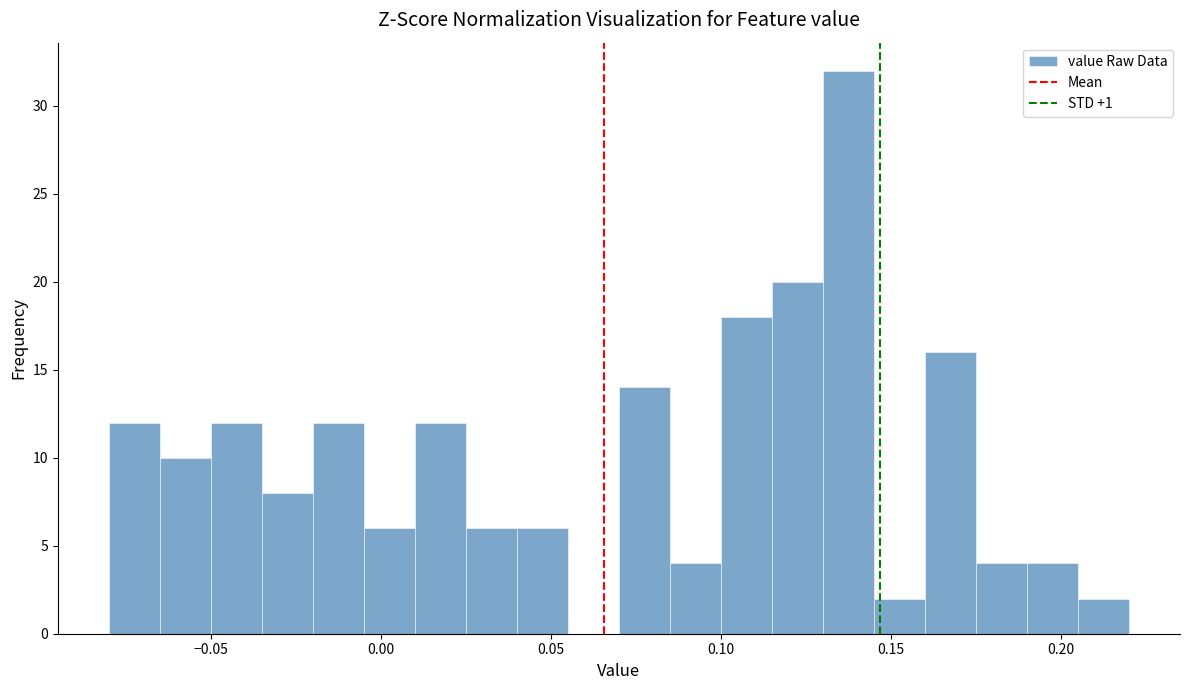

Around what value on the x-axis is the tallest bar? Give the approximate position of its centre, as read against the axis.

0.140